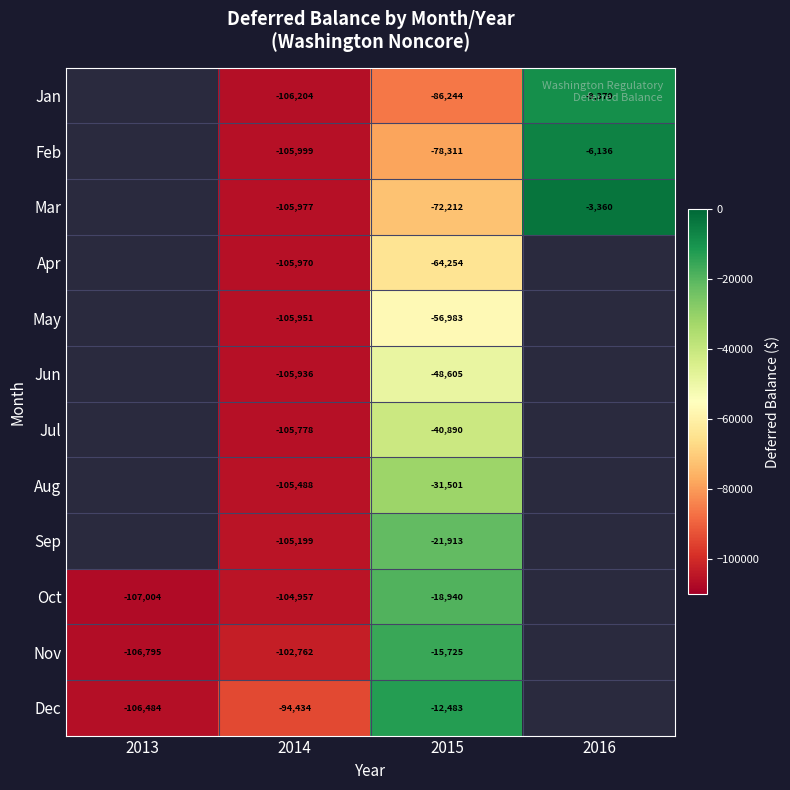

At 2015, list the series in order from smallest to largest.

Jan, Feb, Mar, Apr, May, Jun, Jul, Aug, Sep, Oct, Nov, Dec